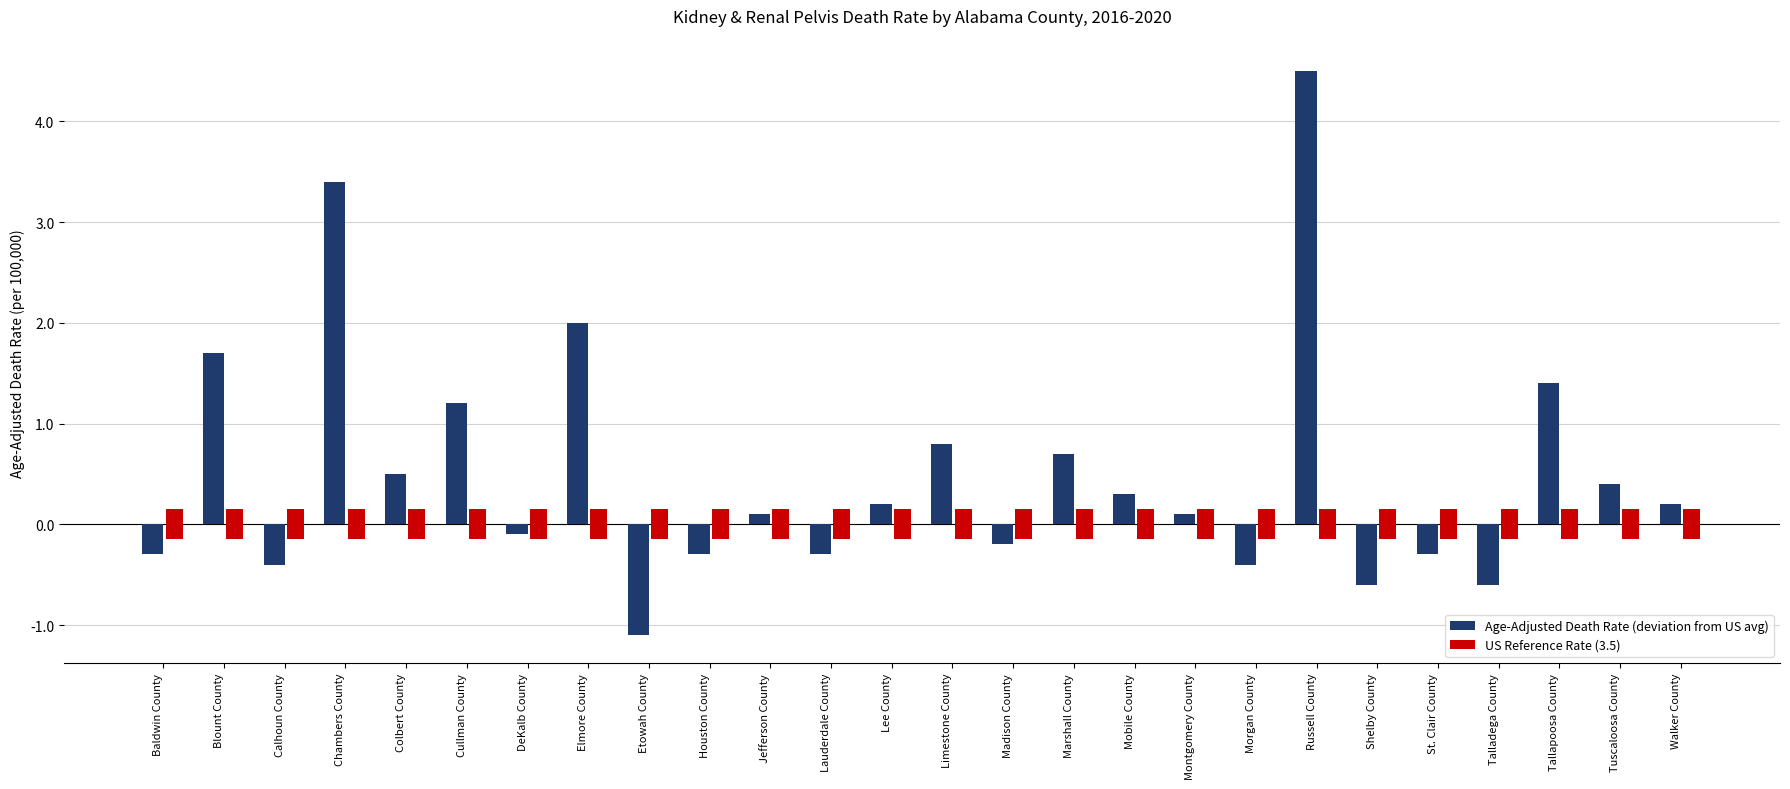

What position from the right is Tuscaloosa County?

2